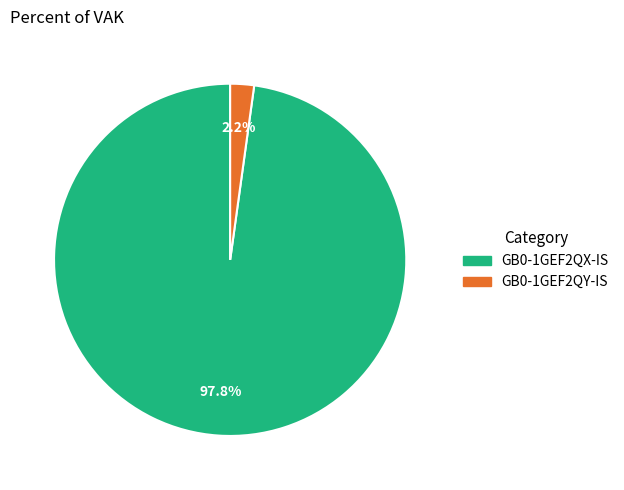

Which category has the biggest portion of the pie?

GB0-1GEF2QX-IS